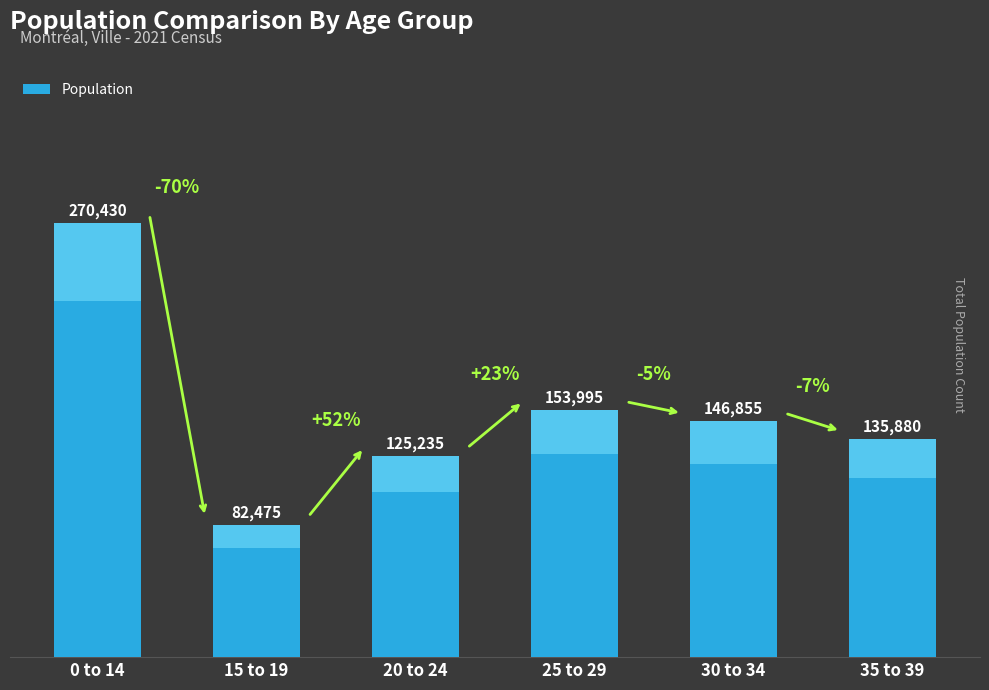

Reading left to right, list all the values displayed in this chart.

270430	82475	125235	153995	146855	135880